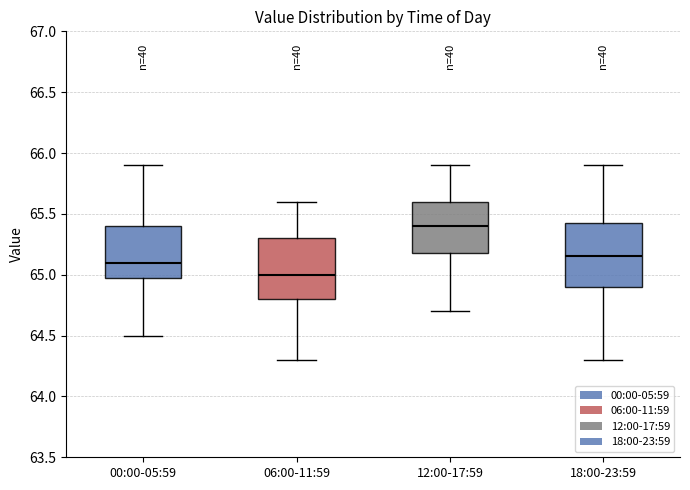

Reading left to right, read every box against the y-axis: the position of its median line, the range the box covers, and the ends of its whiskers. The values are not printed on the chart, so give them approximately, as read against the axis.

00:00-05:59: median 65.10, box 65.00 to 65.40, whiskers 64.50 to 65.90
06:00-11:59: median 65.00, box 64.80 to 65.30, whiskers 64.30 to 65.60
12:00-17:59: median 65.40, box 65.20 to 65.60, whiskers 64.70 to 65.90
18:00-23:59: median 65.15, box 64.90 to 65.45, whiskers 64.30 to 65.90